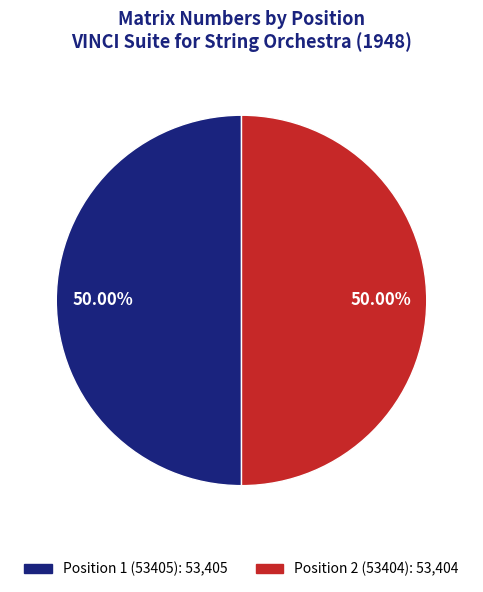

To the nearest percent, what percentage of the pie is Position 1 (53405)?

50%